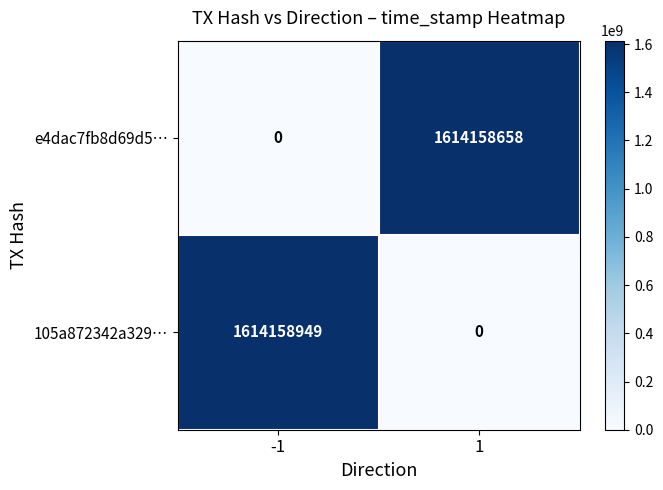

What is the highest value of the e4dac7fb8d69d5… series?

1614158658